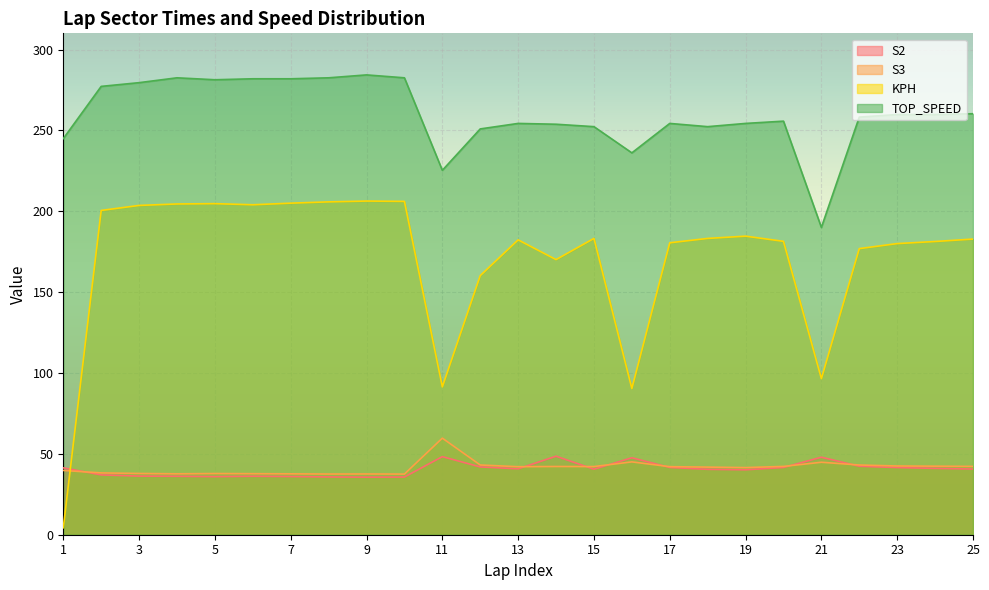

Rank the categories by TOP_SPEED value from lowest to highest.

21, 11, 16, 1, 12, 15, 18, 14, 13, 17, 19, 20, 22, 23, 24, 25, 2, 3, 5, 6, 7, 4, 8, 10, 9